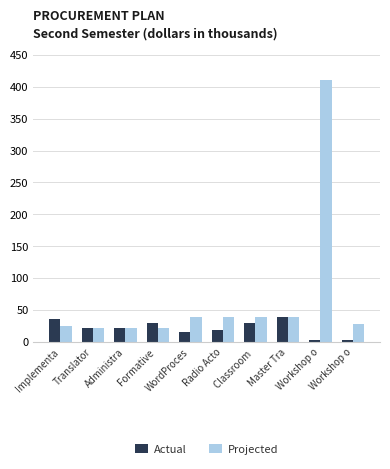

True or false: Projected has a value of 10.3 at Workshop o.

False